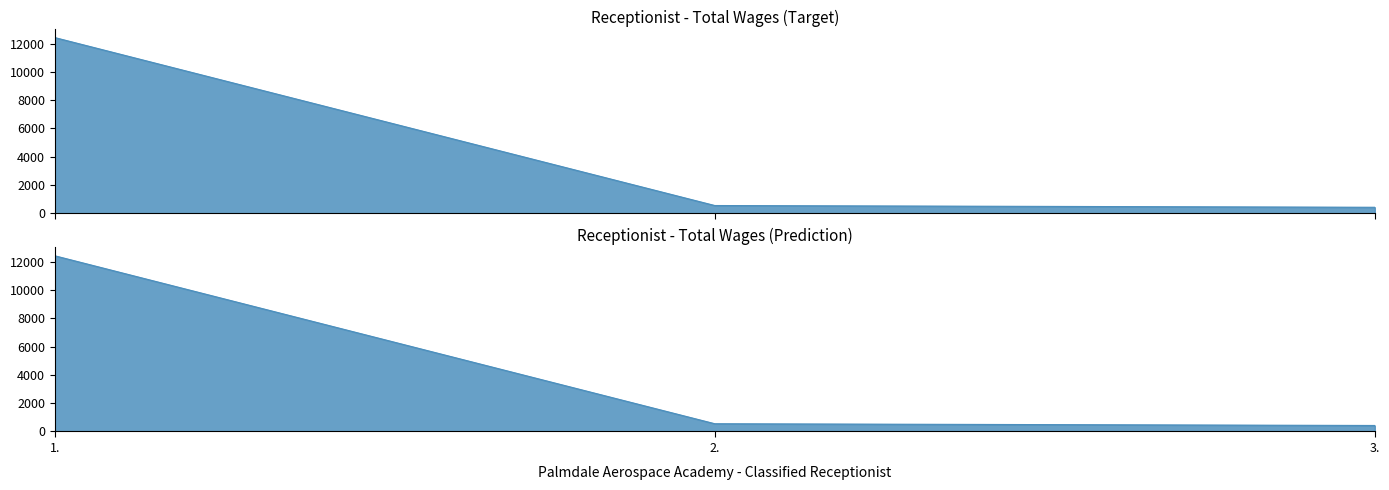

The value at 2. is 803. True or false?

False